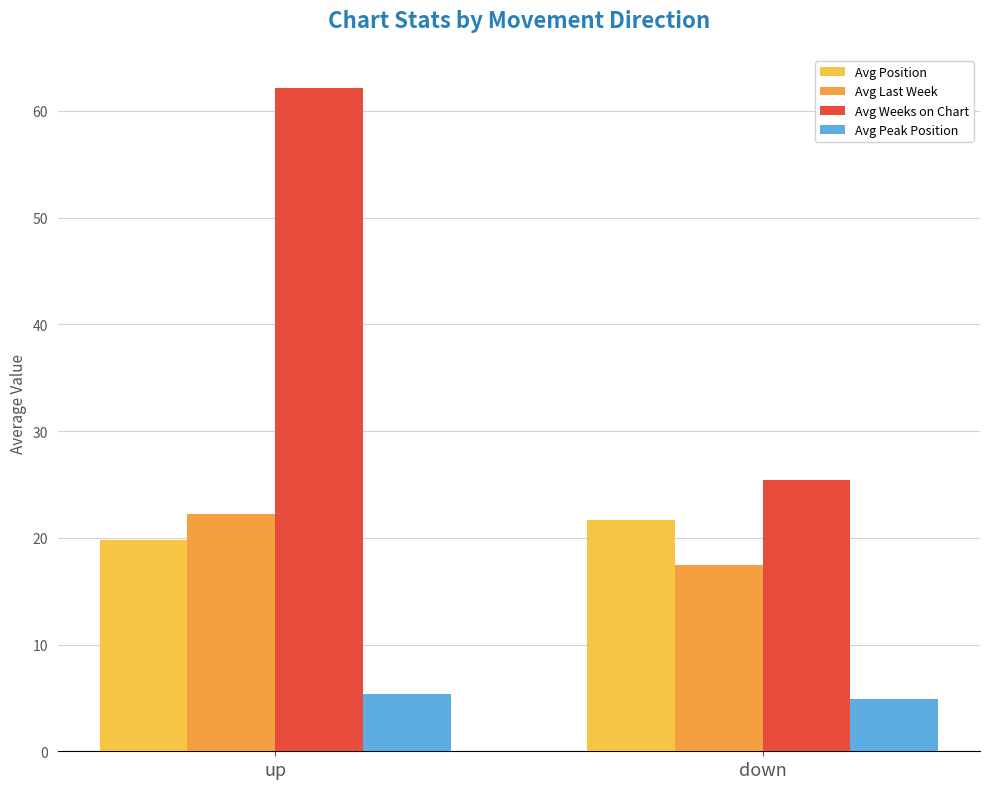

At which label is Avg Position closest to 20?

up